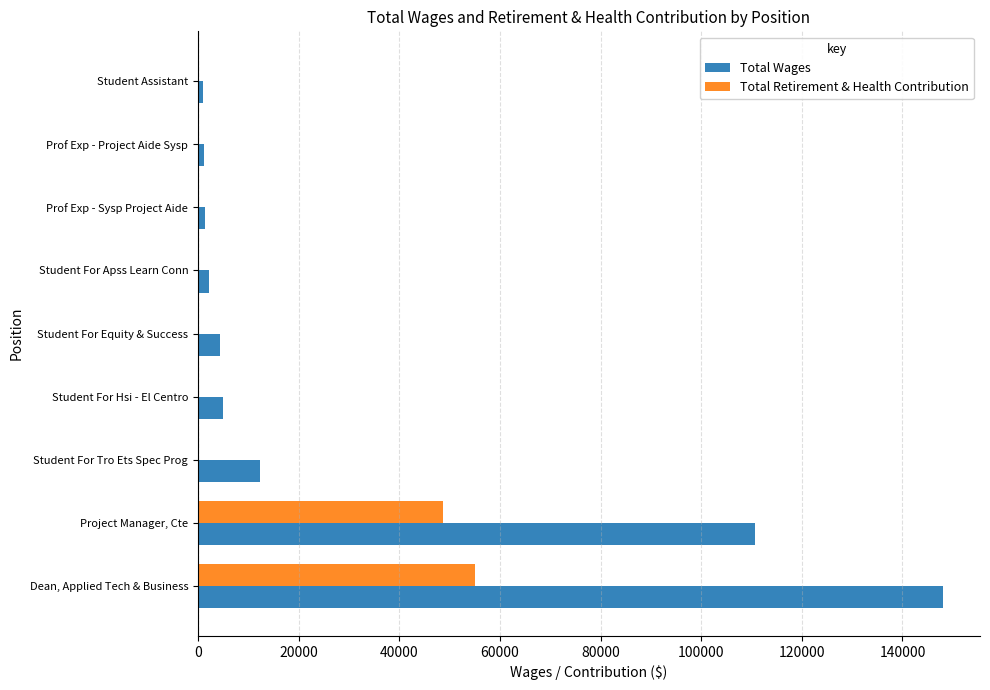

Is it true that Total Wages equals 51553 at Project Manager, Cte?

False